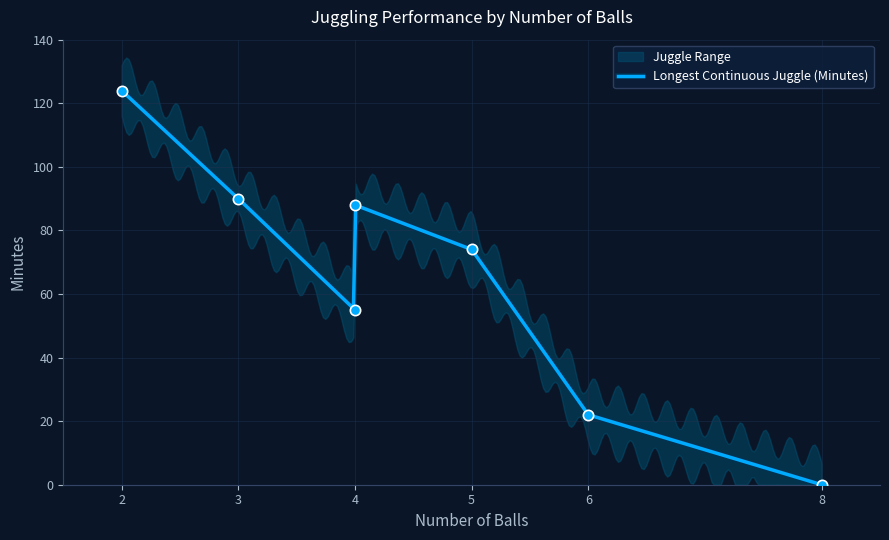

What is the change in value from 2 to 6?

-102